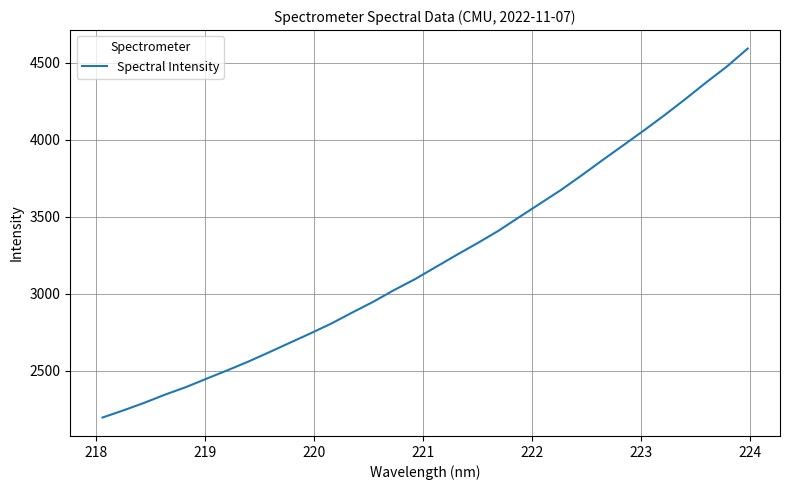

Count the number of values greater than 3172.

16